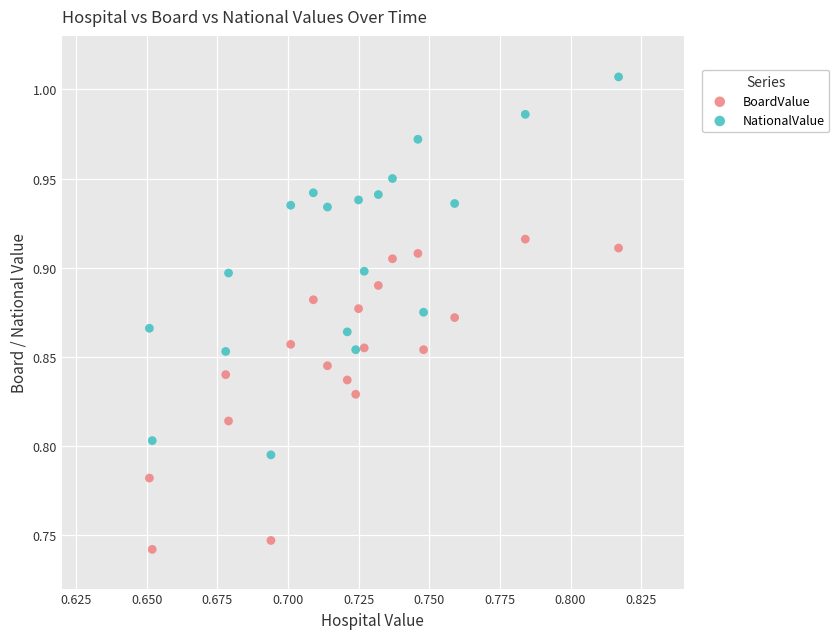

Which series reaches the maximum Y coordinate?

NationalValue